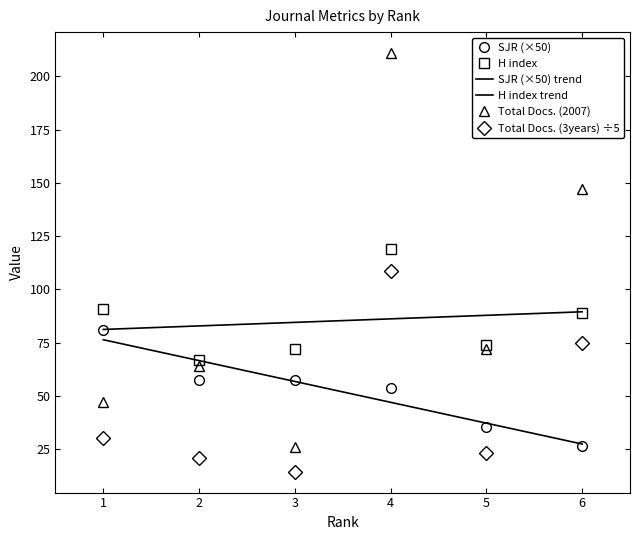

What is the greatest value displayed?

211.0